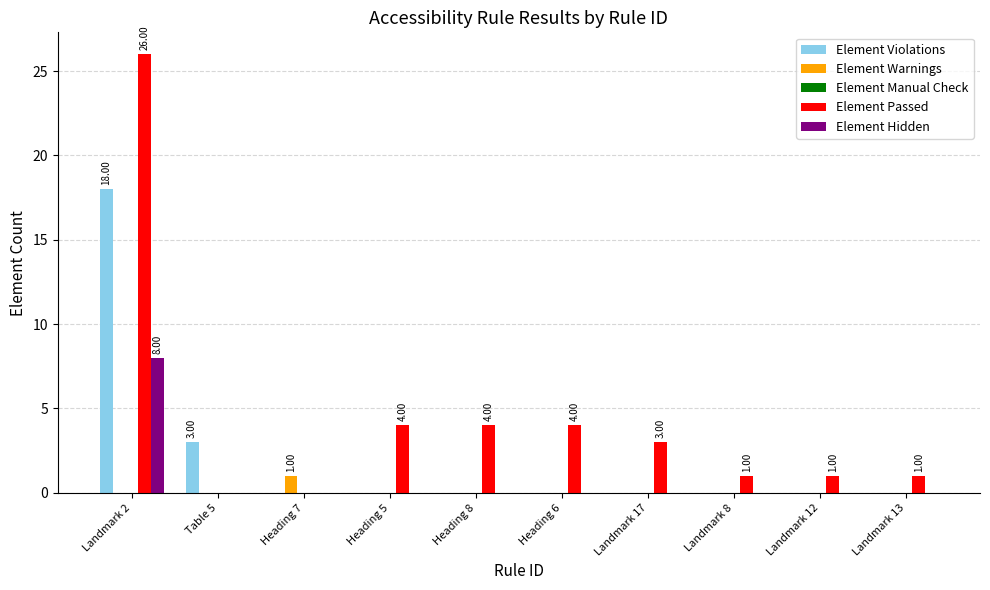

At which category is the sum across all series the highest?

Landmark 2